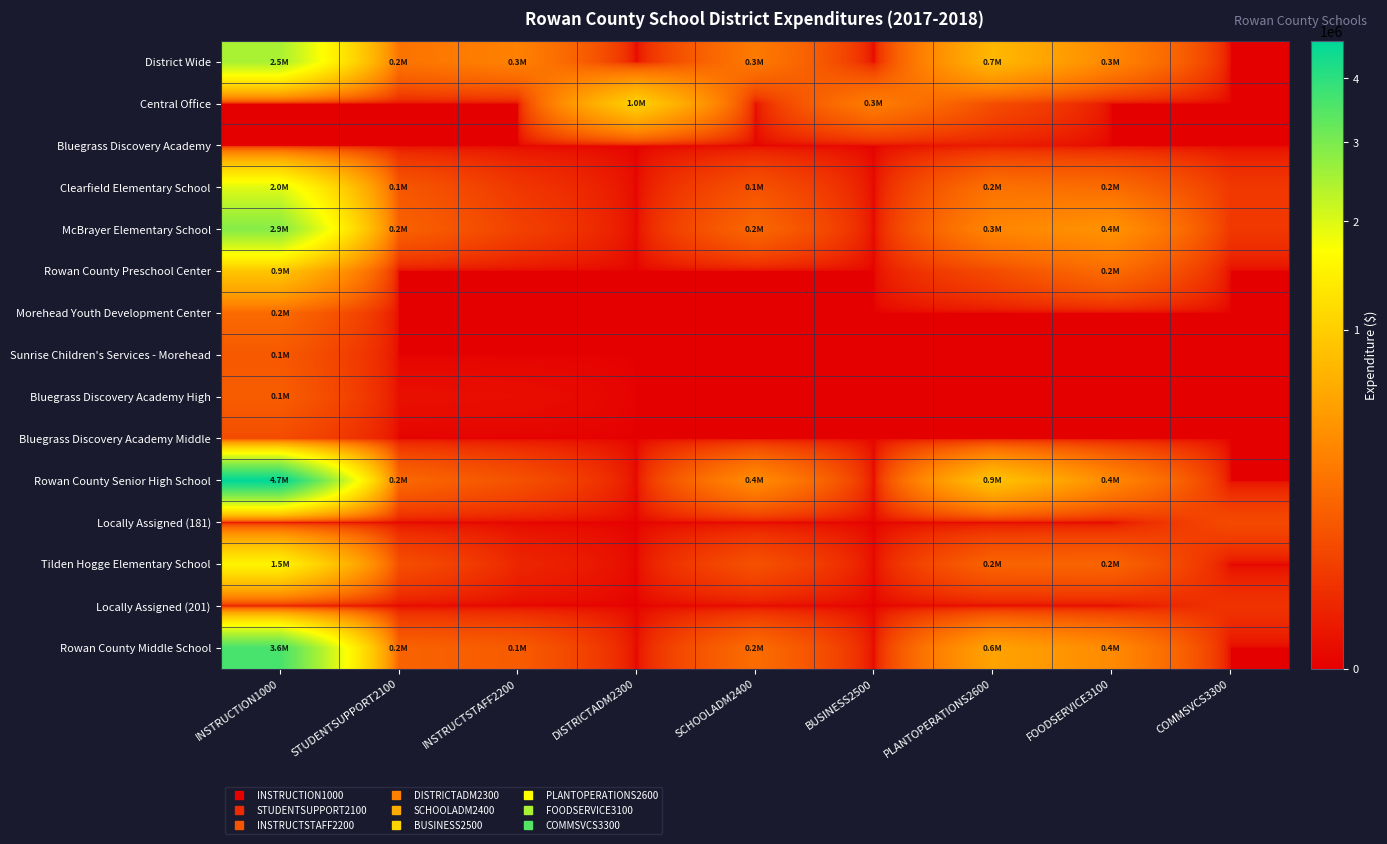

Which series has the largest total across all categories?

Rowan County Senior High School